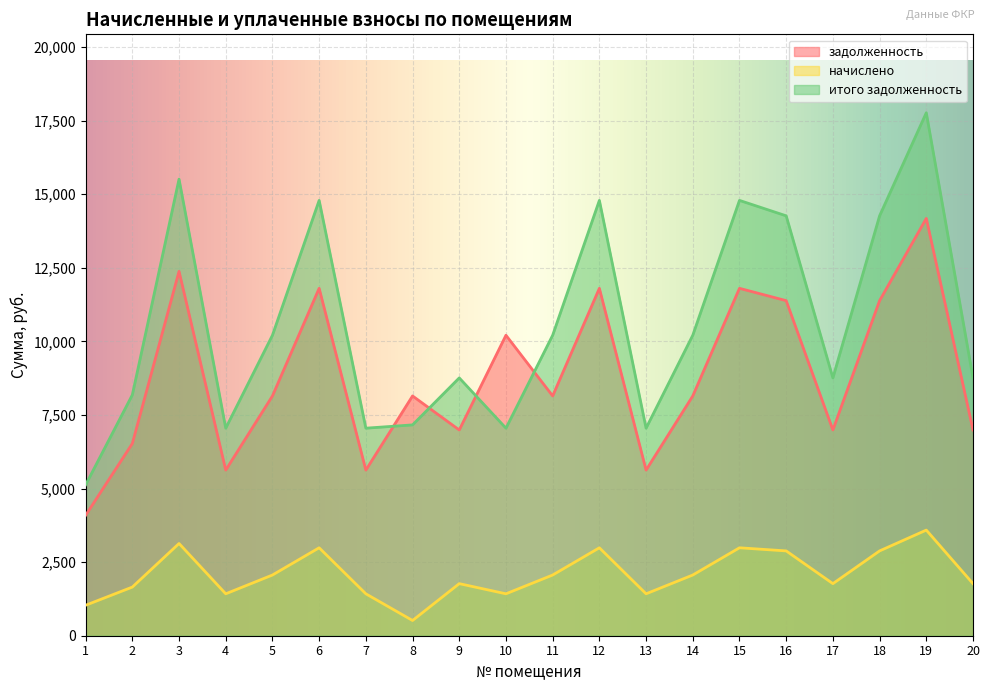

How many data points does each series have?

20